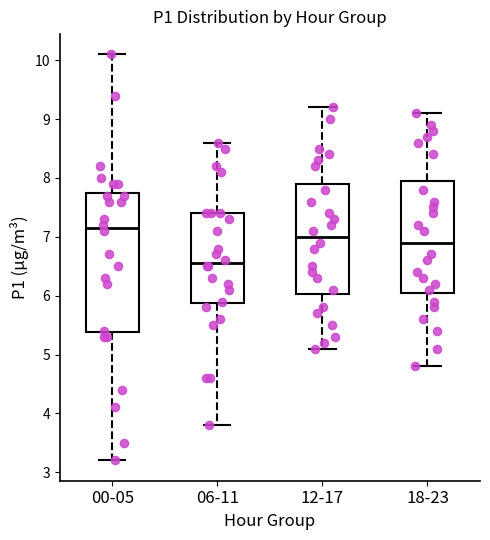

Which box is the tallest, from its lower edge to its upper edge?

00-05